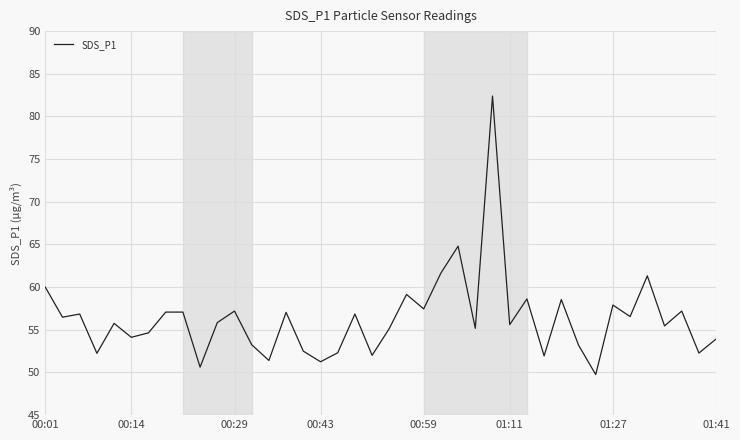

What is the smallest value displayed?

49.8